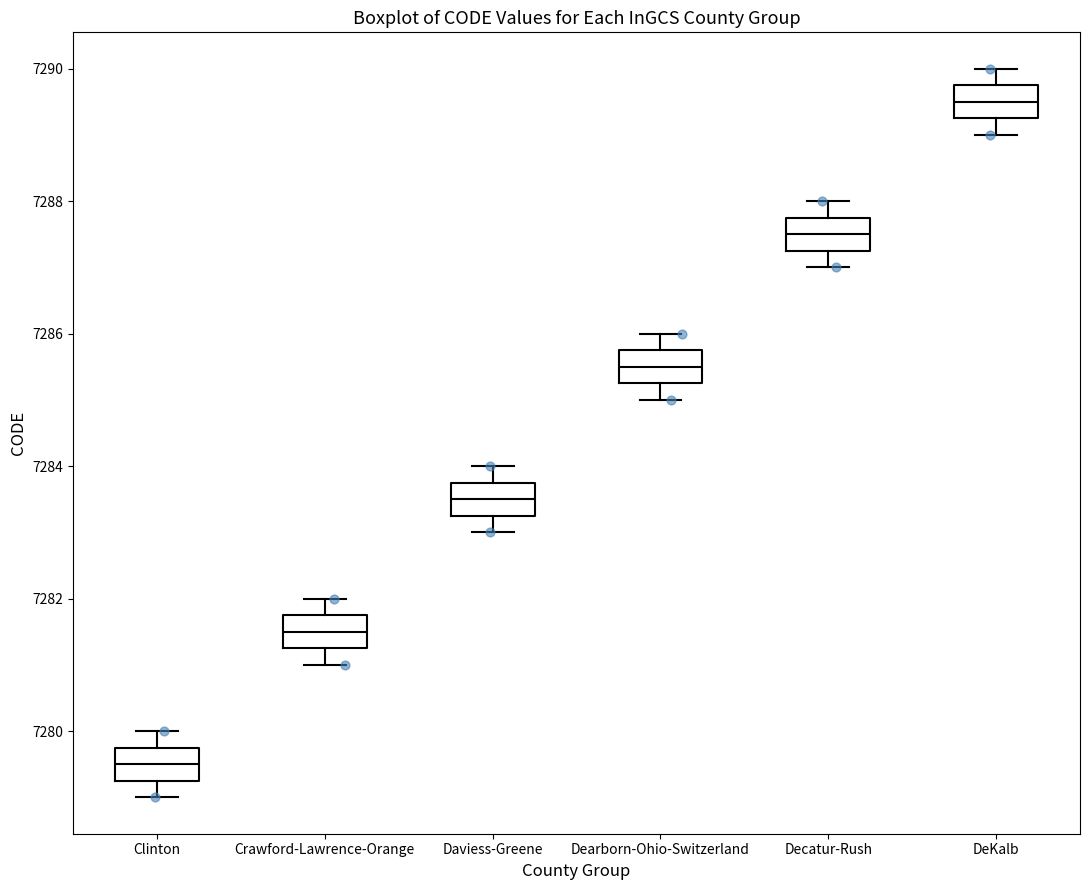

Reading left to right, read every box against the y-axis: the position of its median line, the range the box covers, and the ends of its whiskers. The values are not printed on the chart, so give them approximately, as read against the axis.

Clinton: median 7279.6, box 7279.2 to 7279.8, whiskers 7279.0 to 7280.0
Crawford-Lawrence-Orange: median 7281.6, box 7281.2 to 7281.8, whiskers 7281.0 to 7282.0
Daviess-Greene: median 7283.6, box 7283.2 to 7283.8, whiskers 7283.0 to 7284.0
Dearborn-Ohio-Switzerland: median 7285.6, box 7285.2 to 7285.8, whiskers 7285.0 to 7286.0
Decatur-Rush: median 7287.6, box 7287.2 to 7287.8, whiskers 7287.0 to 7288.0
DeKalb: median 7289.6, box 7289.2 to 7289.8, whiskers 7289.0 to 7290.0